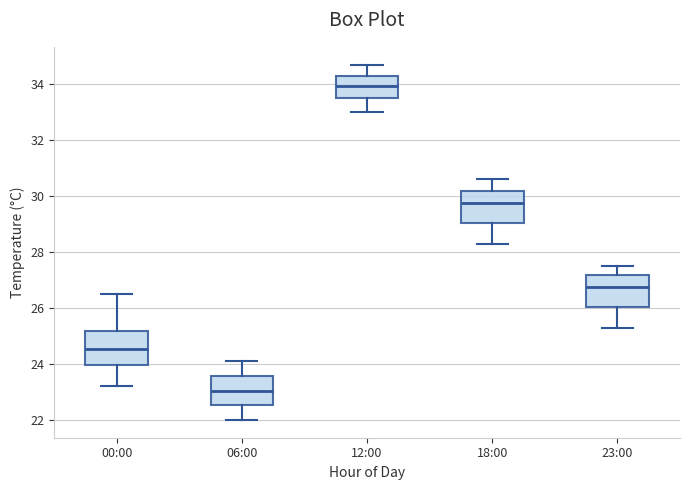

Reading left to right, read every box against the y-axis: the position of its median line, the range the box covers, and the ends of its whiskers. The values are not printed on the chart, so give them approximately, as read against the axis.

00:00: median 24.6, box 24.0 to 25.2, whiskers 23.2 to 26.6
06:00: median 23.0, box 22.6 to 23.6, whiskers 22.0 to 24.2
12:00: median 34.0, box 33.6 to 34.4, whiskers 33.0 to 34.8
18:00: median 29.8, box 29.0 to 30.2, whiskers 28.4 to 30.6
23:00: median 26.8, box 26.0 to 27.2, whiskers 25.4 to 27.6